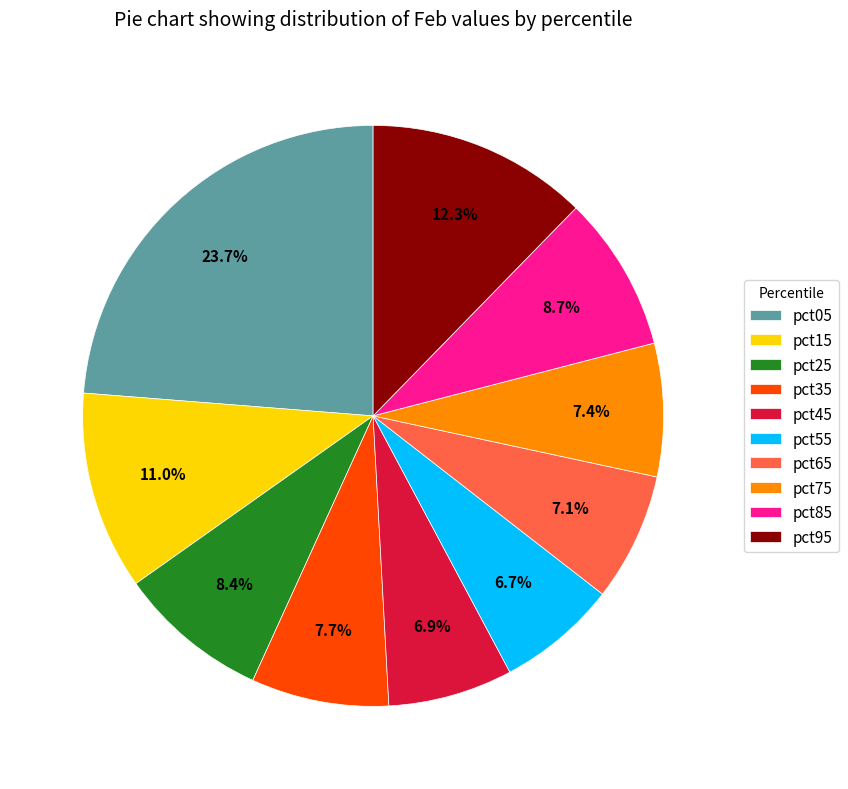

How many slices are in this pie chart?

10